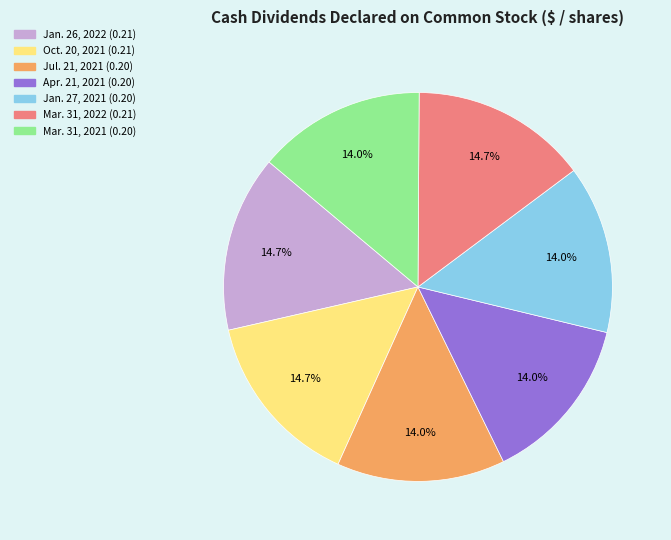

Does any single category account for the majority?

No